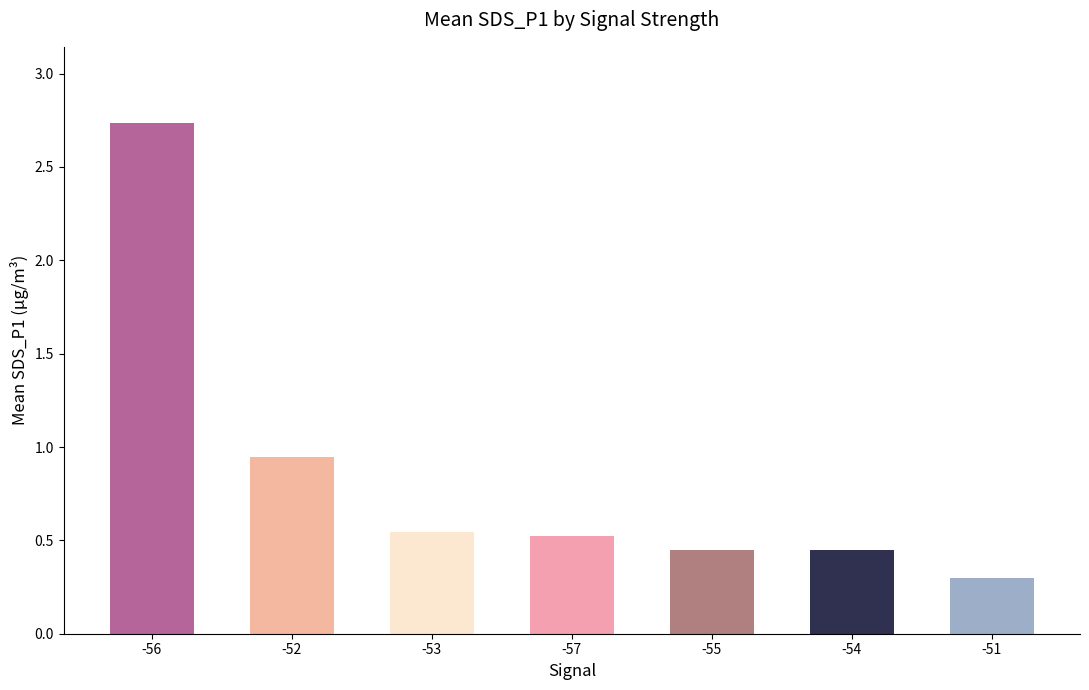

What value does the data have at -51?

0.3